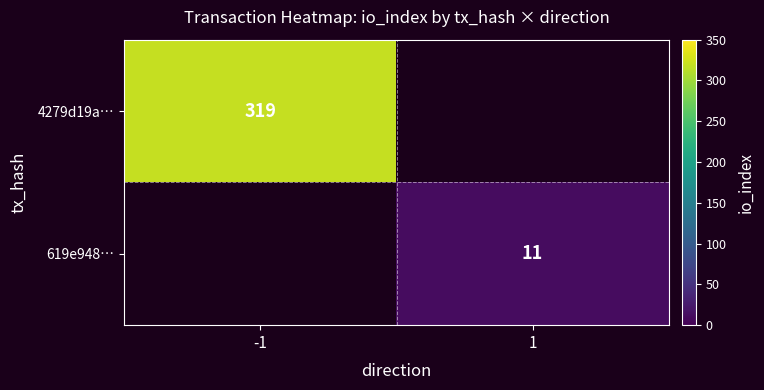

What is the minimum value shown in the chart?

11.0